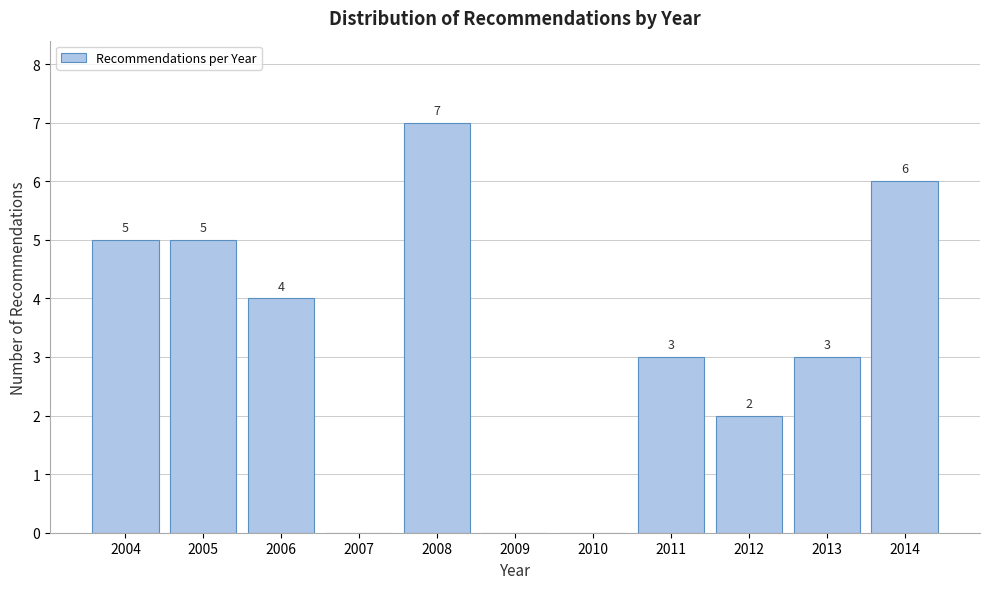

Reading right to left, transcribe all the data shown in this chart.

2014=6	2013=3	2012=2	2011=3	2010=0	2009=0	2008=7	2007=0	2006=4	2005=5	2004=5